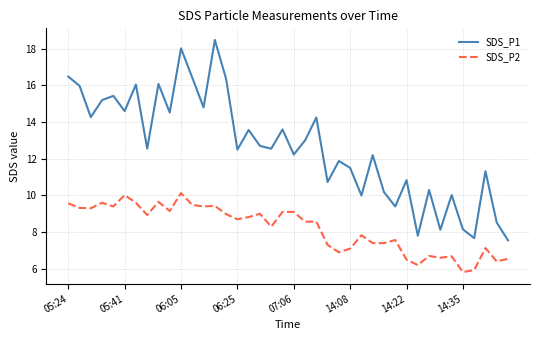

Which series has the largest total across all categories?

SDS_P1